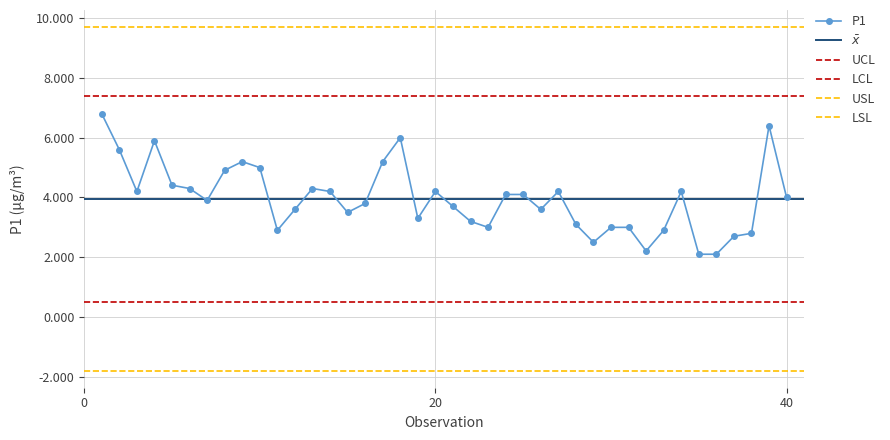

What is the smallest value displayed?

2.1